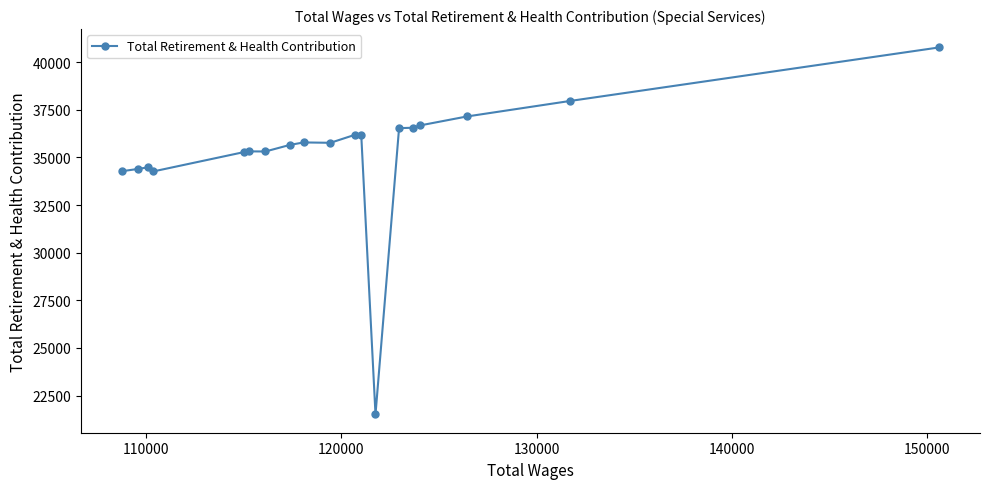

What is the value of the 13th point from the left?

21517